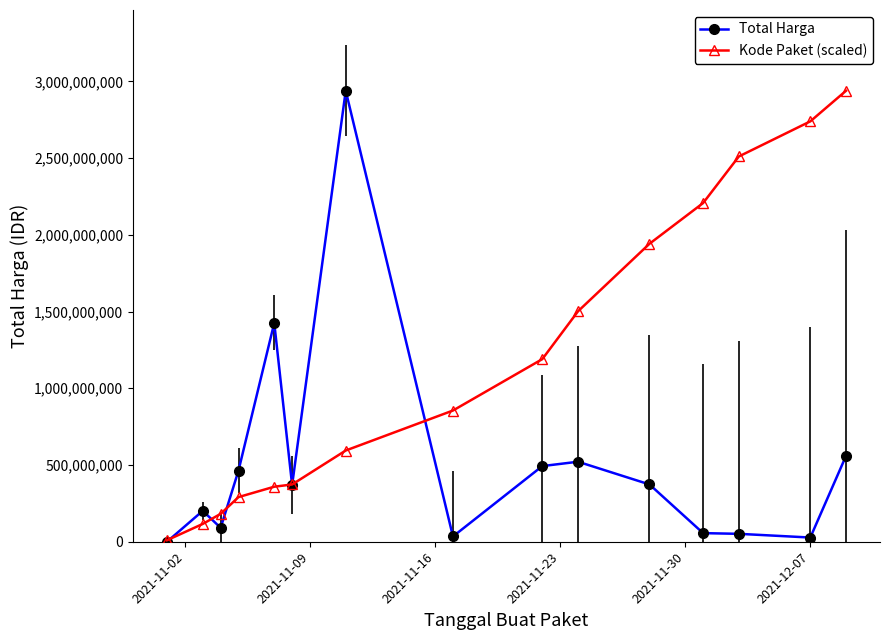

Does the chart display data point markers on the line(s)?

Yes